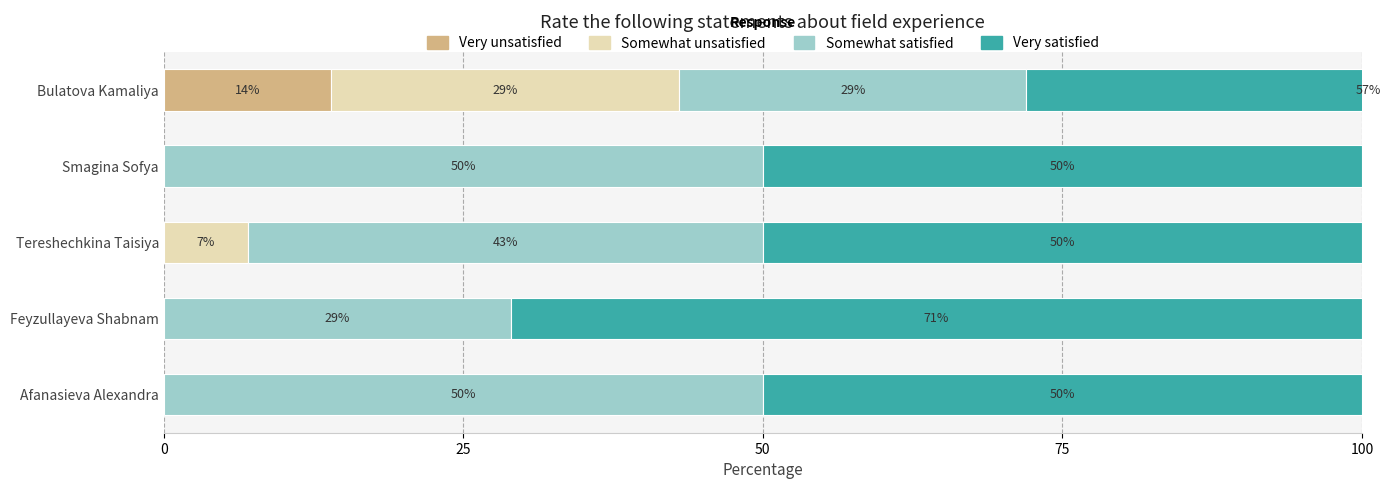

Reading left to right, extract all data points from this chart.

Very unsatisfied: 0	0	0	0	14
Somewhat unsatisfied: 0	0	7	0	29
Somewhat satisfied: 50	29	43	50	29
Very satisfied: 50	71	50	50	57